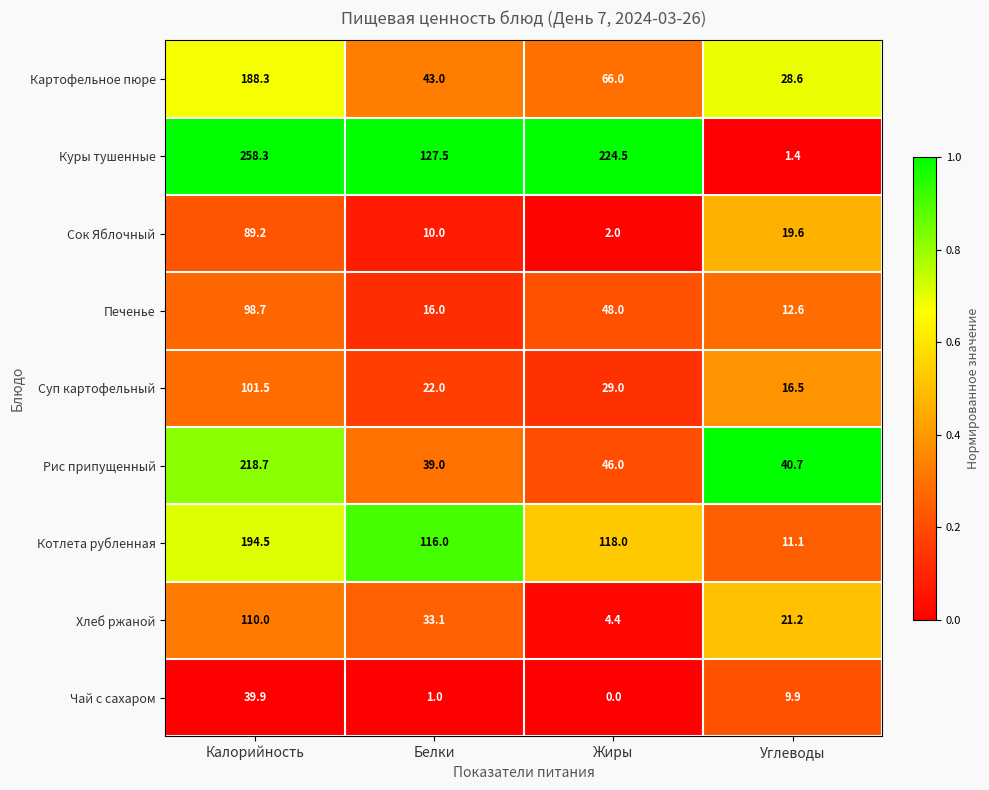

Between Калорийность and Жиры, which series saw the biggest shift?

Рис припущенный